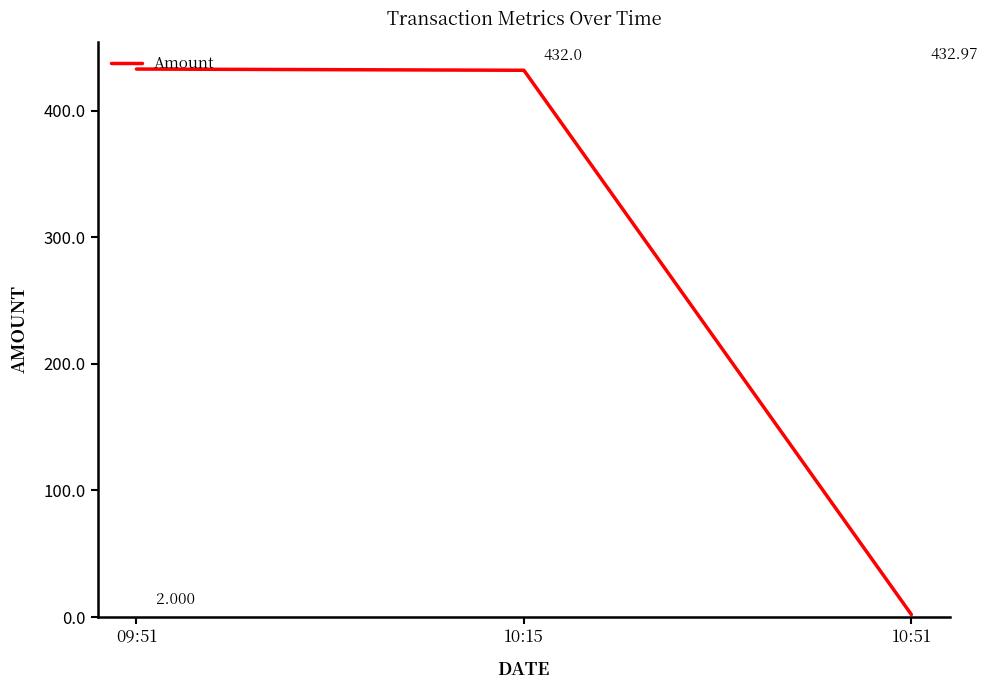

The chart shows a value of 432.0 at 10:15. True or false?

True